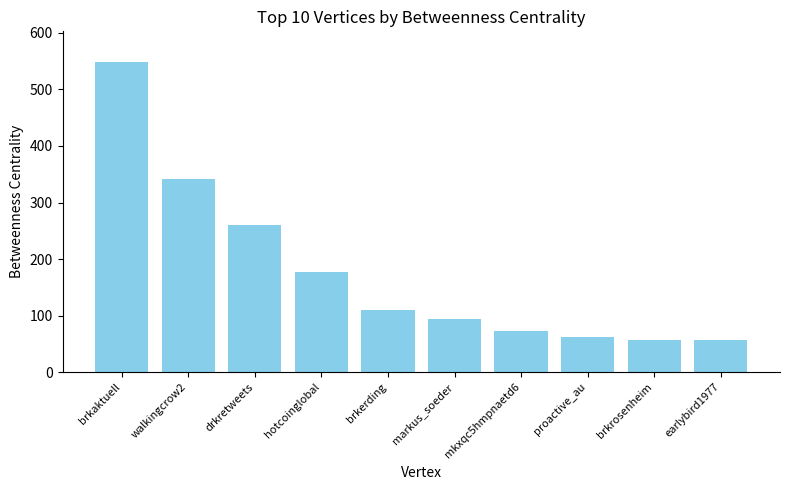

Reading right to left, extract all data points from this chart.

56.0	56.0	63.0	72.0	94.3	110.0	178.0	261.0	341.8	548.0